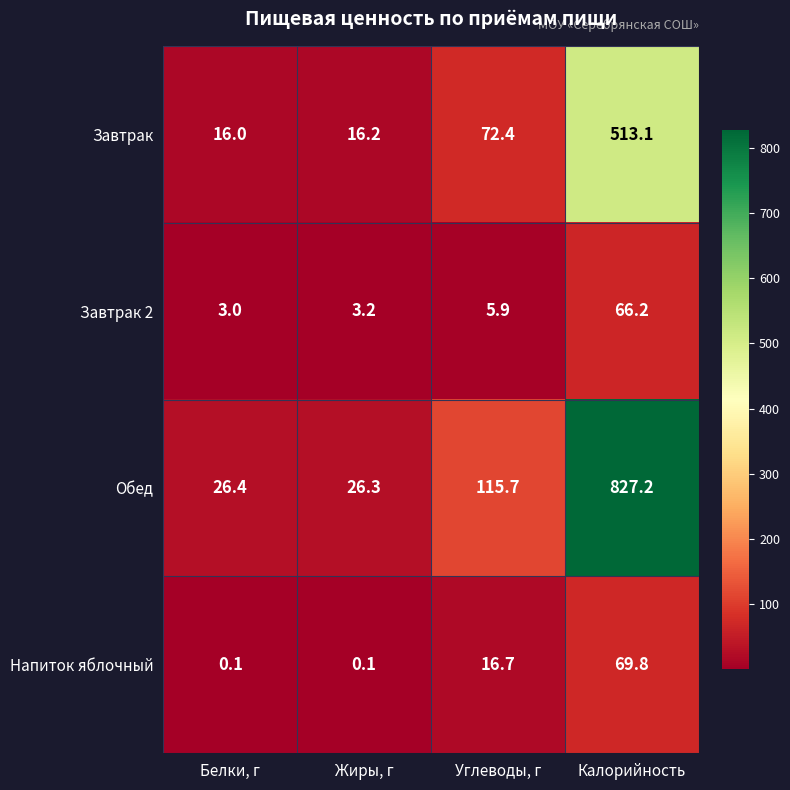

At which label is Напиток яблочный closest to 34?

Углеводы, г